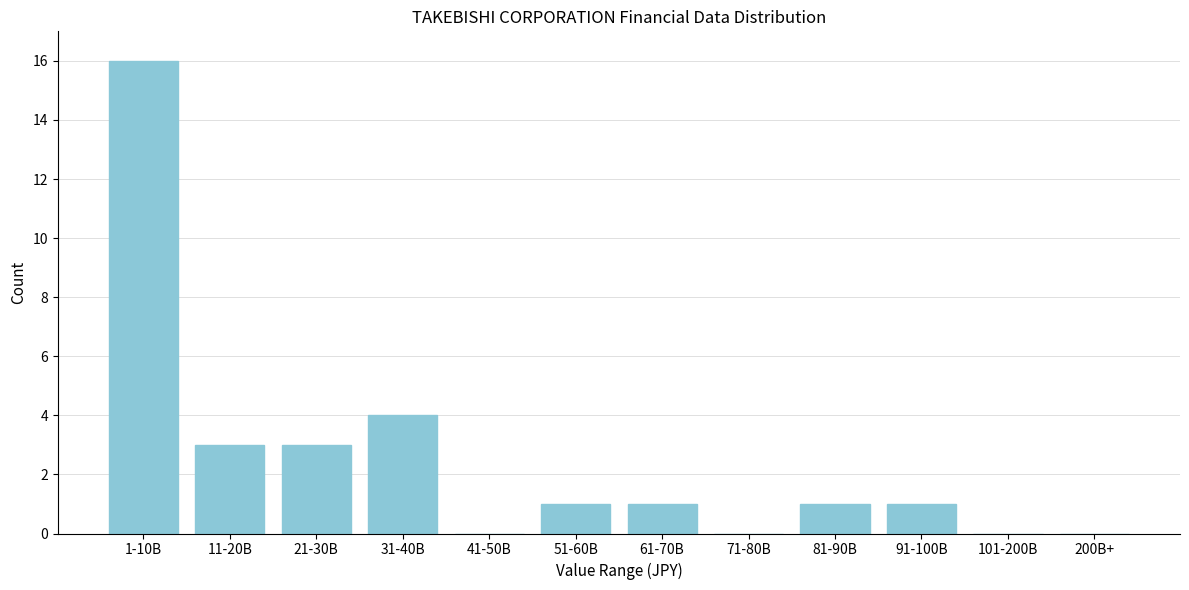

Reading left to right, what are all the values shown in this chart?

1-10B=16	11-20B=3	21-30B=3	31-40B=4	41-50B=0	51-60B=1	61-70B=1	71-80B=0	81-90B=1	91-100B=1	101-200B=0	200B+=0